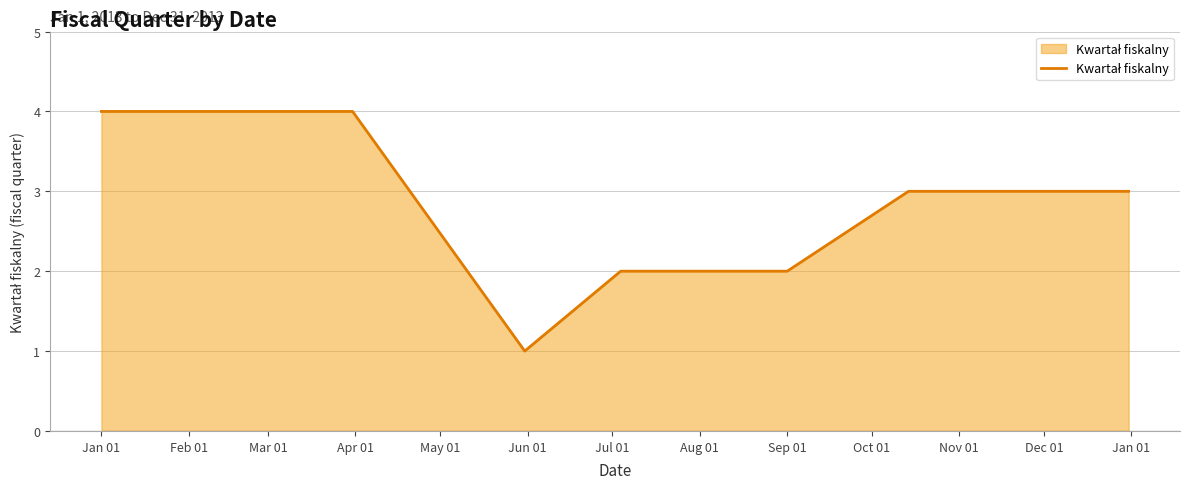

What is the greatest value displayed?

4